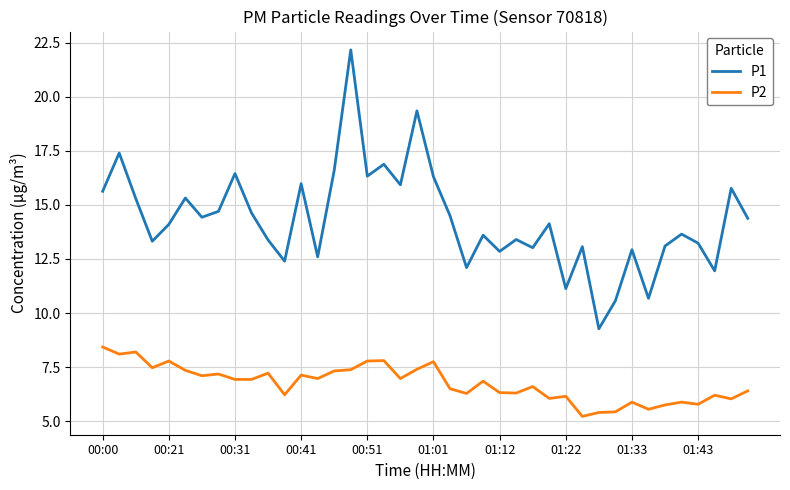

What is the difference between the maximum and minimum values in the P1 series?

12.9